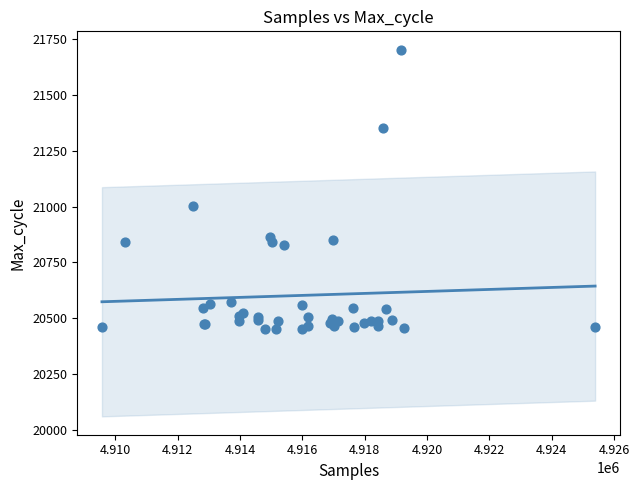

What Y value in the scatter plot is closest to 21076?

21001